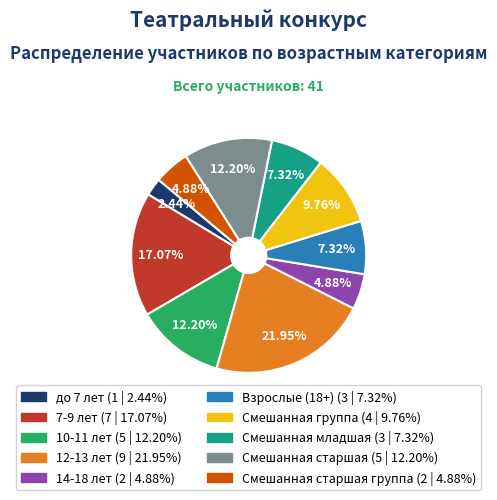

Does any single category account for the majority?

No